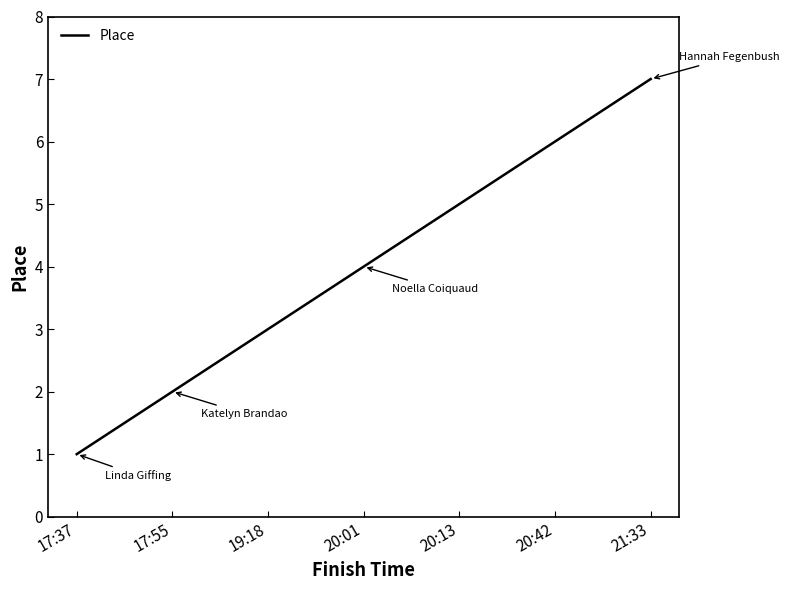

Reading right to left, list all the values displayed in this chart.

7	6	5	4	3	2	1